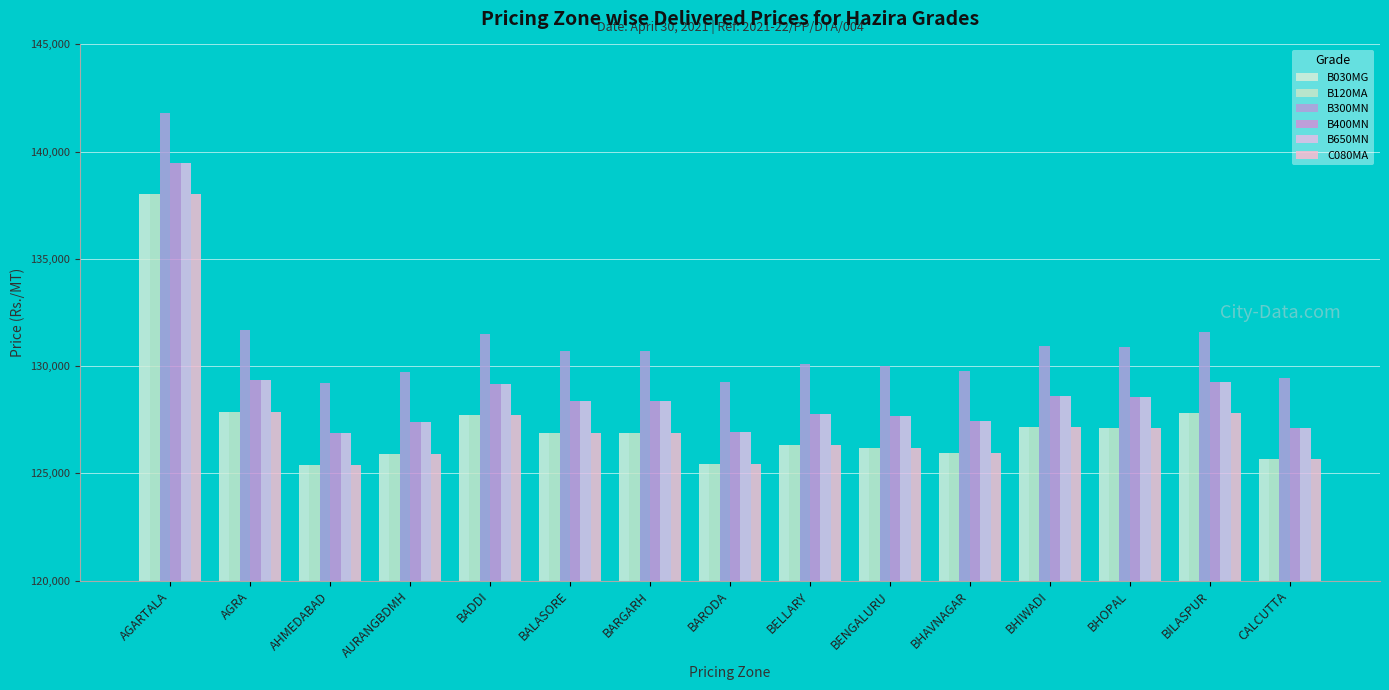

True or false: B400MN has a value of 128367 at BALASORE.

True